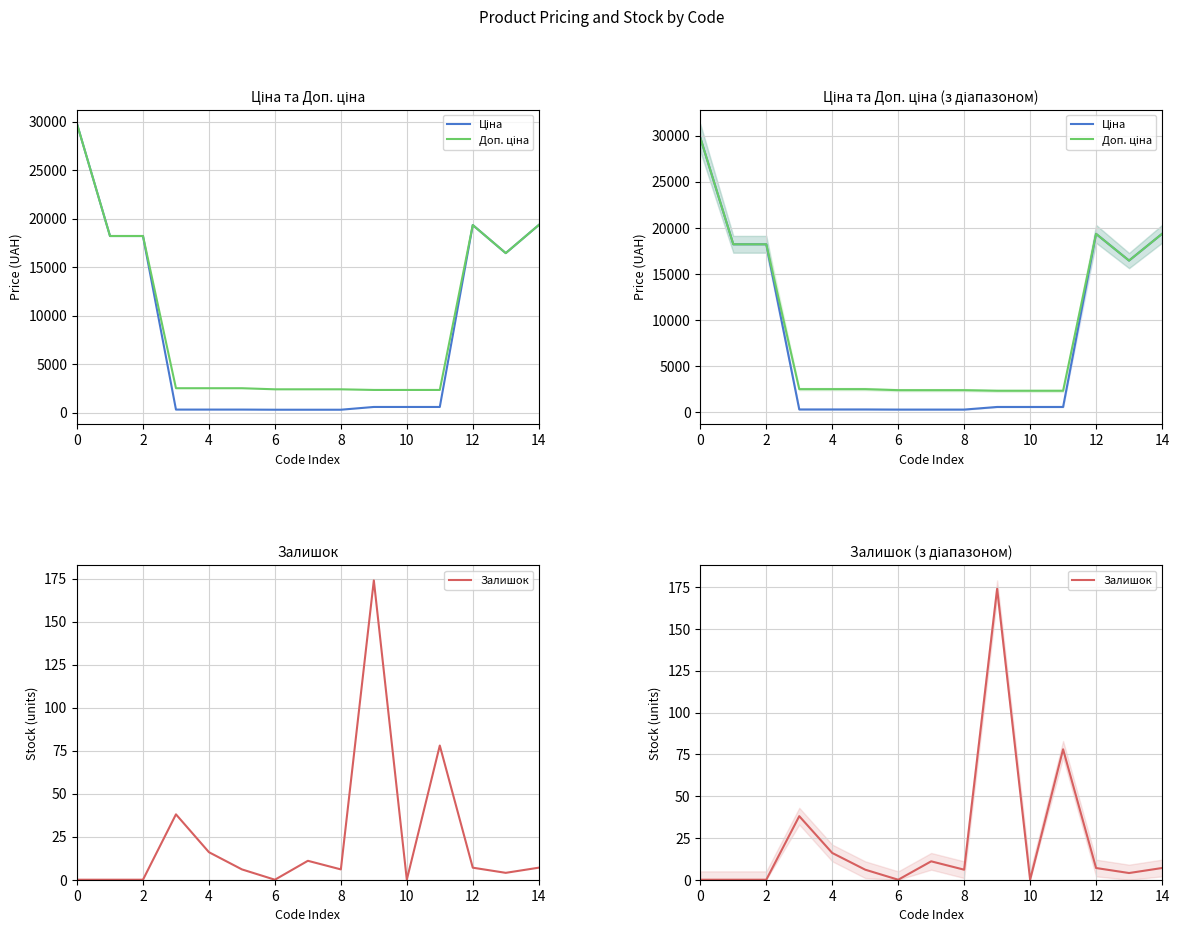

How many values in the Ціна series exceed 584?

9